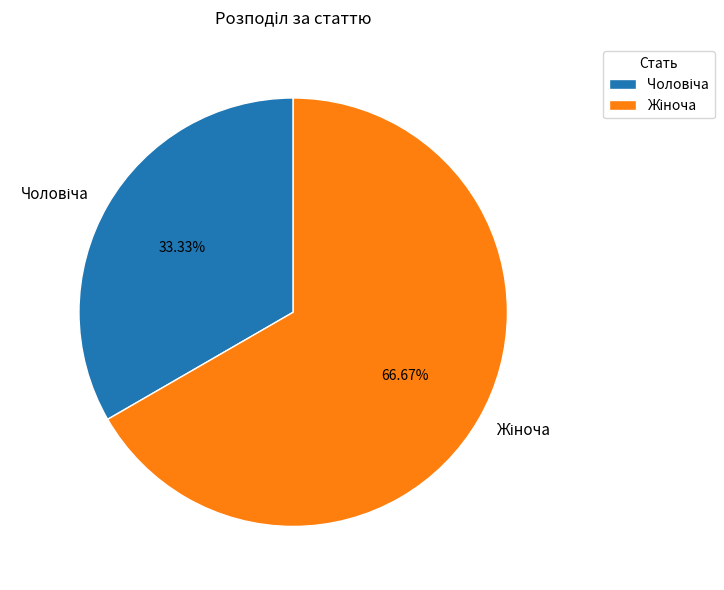

Is there a majority slice in this chart?

Yes